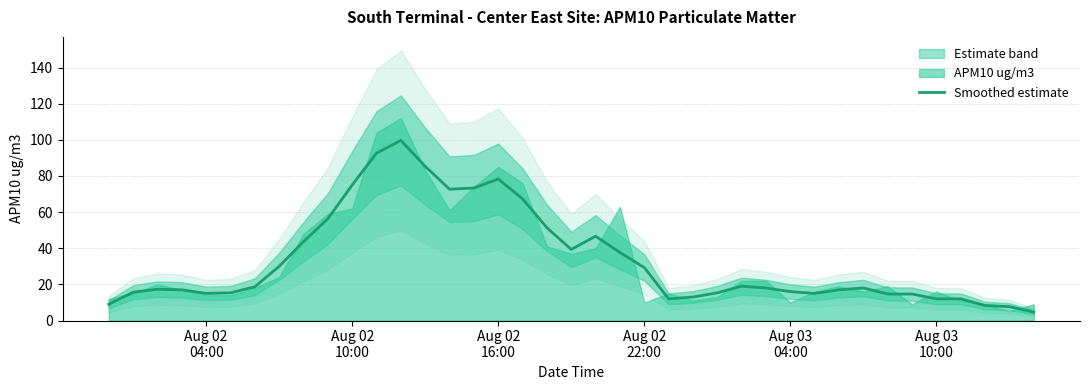

Is this an area chart (filled region under the line)?

No